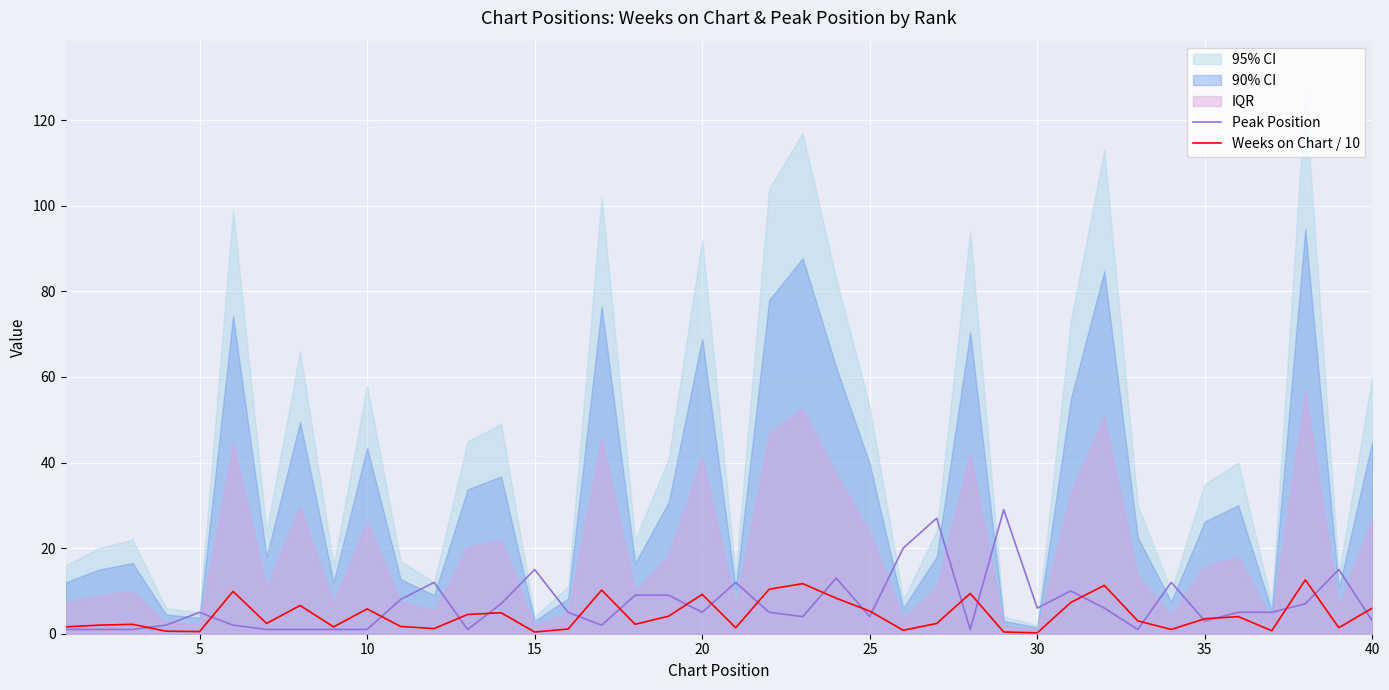

Reading left to right, list all the values displayed in this chart.

Peak Position: 1.0	1.0	1.0	2.0	5.0	2.0	1.0	1.0	1.0	1.0	8.0	12.0	1.0	7.0	15.0	5.0	2.0	9.0	9.0	5.0	12.0	5.0	4.0	13.0	4.0	20.0	27.0	1.0	29.0	6.0	10.0	6.0	1.0	12.0	3.0	5.0	5.0	7.0	15.0	3.0
Weeks on Chart / 10: 1.6	2.0	2.2	0.6	0.5	9.9	2.4	6.6	1.6	5.8	1.7	1.2	4.5	4.9	0.4	1.1	10.2	2.2	4.1	9.2	1.4	10.4	11.7	8.3	5.3	0.8	2.4	9.4	0.4	0.2	7.3	11.3	3.0	1.0	3.5	4.0	0.7	12.6	1.4	6.0